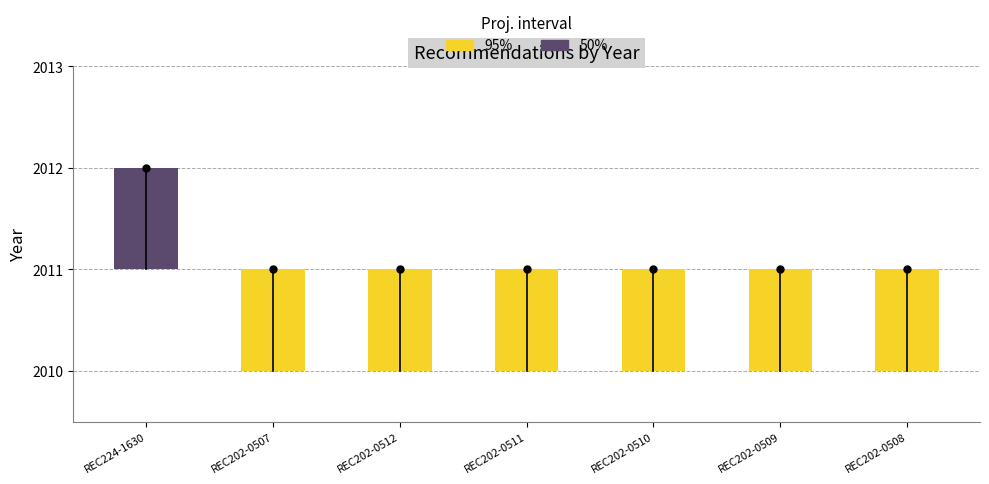

Rank the series by their maximum value, from lowest to highest.

95%, 50%